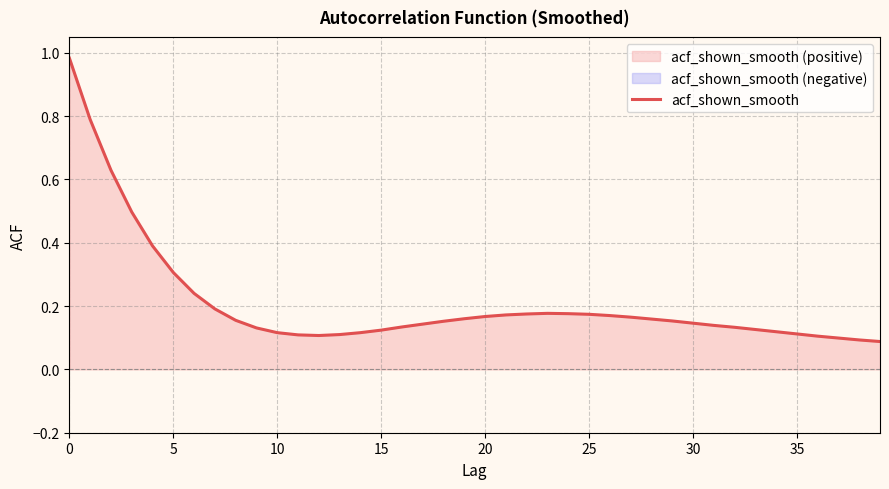

Reading left to right, what are all the values shown in this chart?

1.0	0.8	0.6	0.5	0.4	0.3	0.2	0.2	0.2	0.1	0.1	0.1	0.1	0.1	0.1	0.1	0.1	0.1	0.2	0.2	0.2	0.2	0.2	0.2	0.2	0.2	0.2	0.2	0.2	0.2	0.1	0.1	0.1	0.1	0.1	0.1	0.1	0.1	0.1	0.1